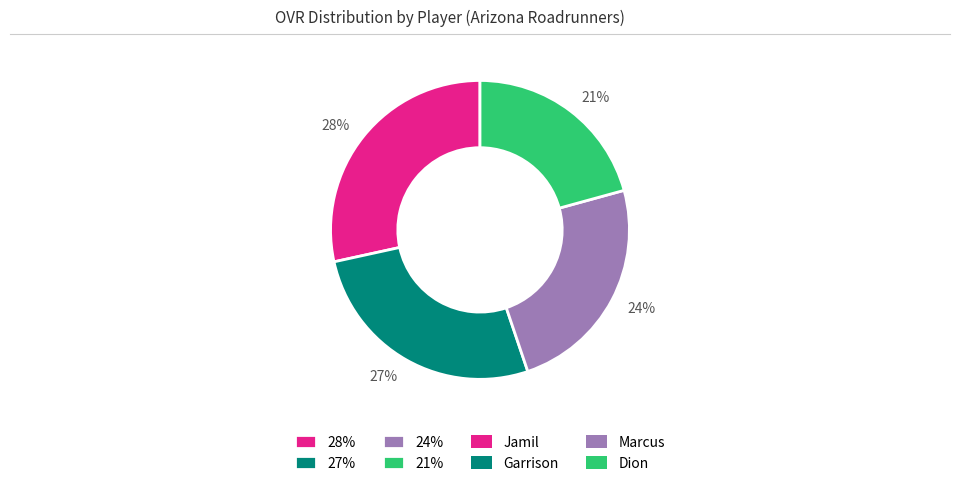

Is the sum of 21% and 28% greater than half?

No